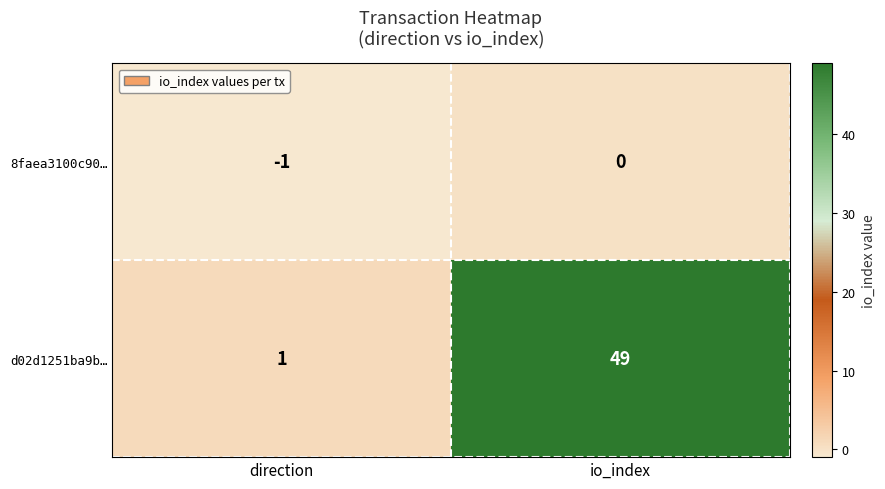

The 8faea3100c90… series shows 0 at direction. True or false?

False